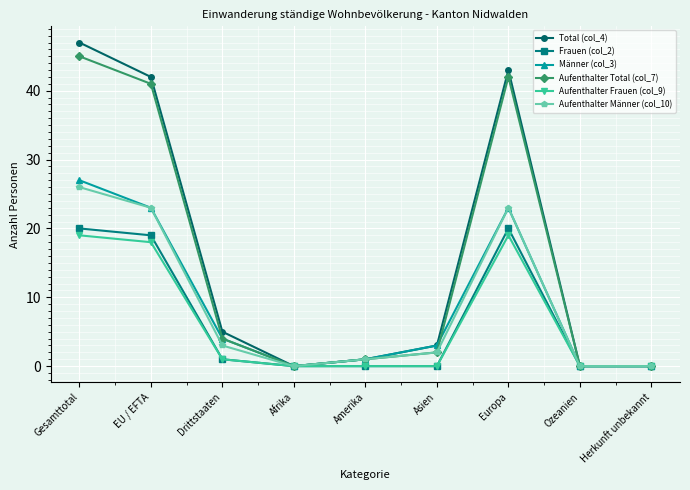

Reading left to right, extract all data points from this chart.

Total (col_4): 47	42	5	0	1	3	43	0	0
Frauen (col_2): 20	19	1	0	0	0	20	0	0
Männer (col_3): 27	23	4	0	1	3	23	0	0
Aufenthalter Total (col_7): 45	41	4	0	1	2	42	0	0
Aufenthalter Frauen (col_9): 19	18	1	0	0	0	19	0	0
Aufenthalter Männer (col_10): 26	23	3	0	1	2	23	0	0